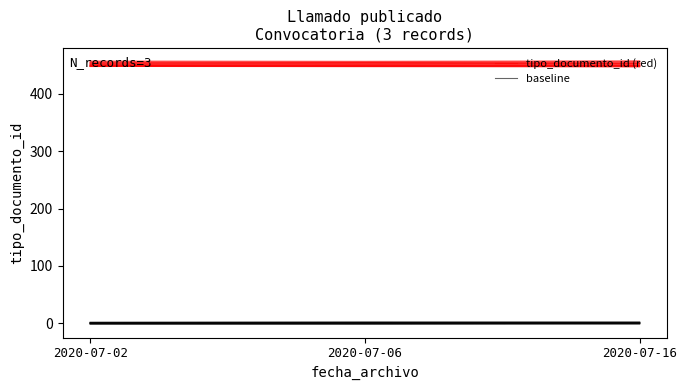

What value does the baseline series have at 2020-07-16?

1.7